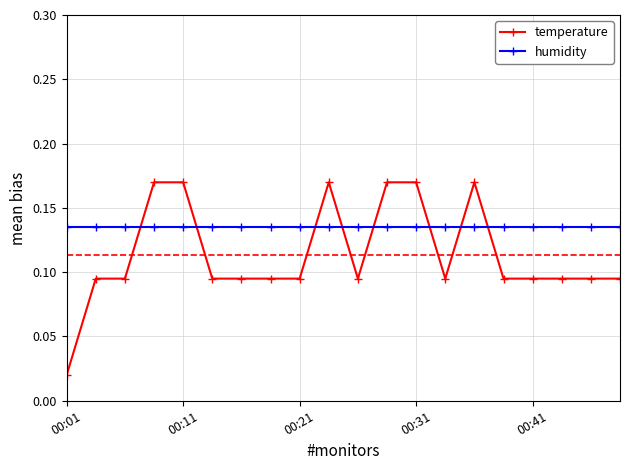

Which series has the widest spread of values?

temperature